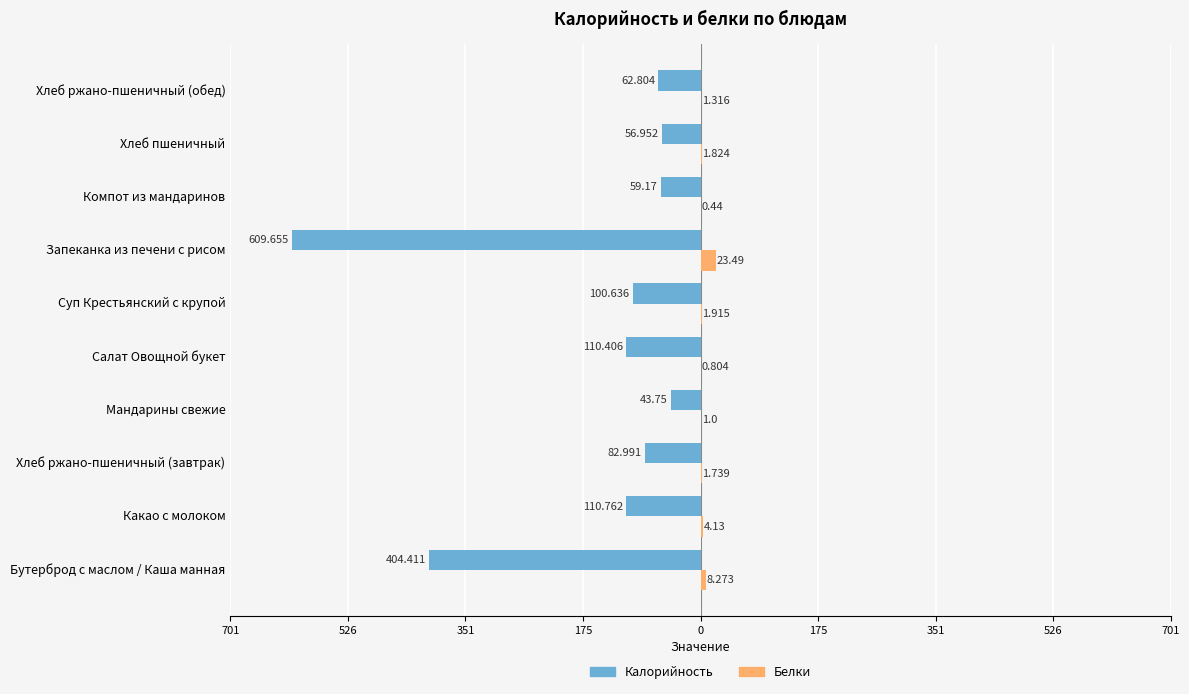

What are all the series names shown in the legend?

Калорийность, Белки